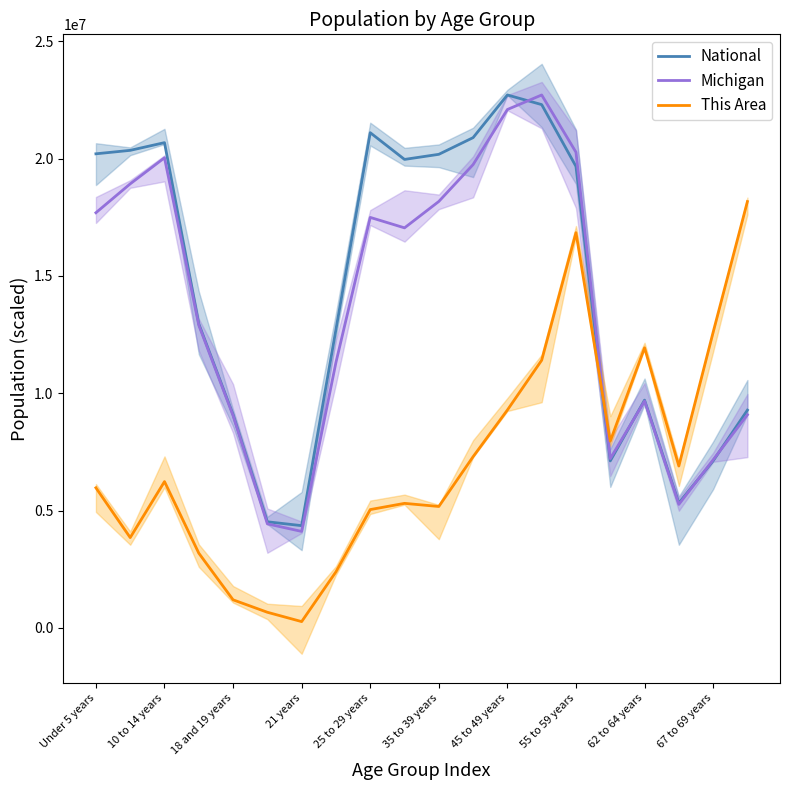

How many times do Michigan and National cross each other?

4